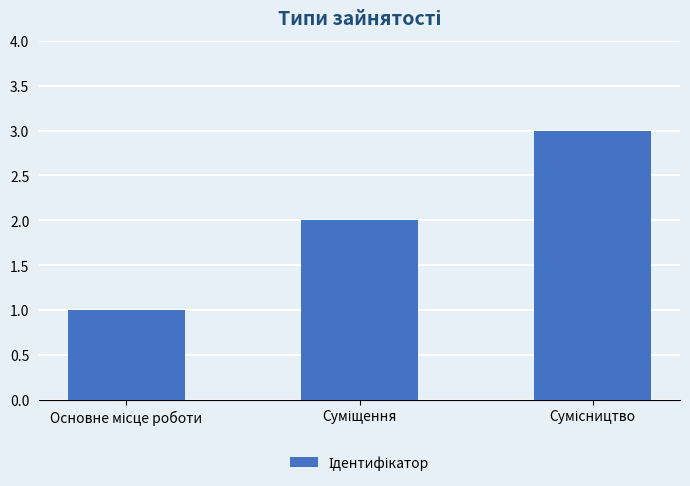

What is the greatest value displayed?

3